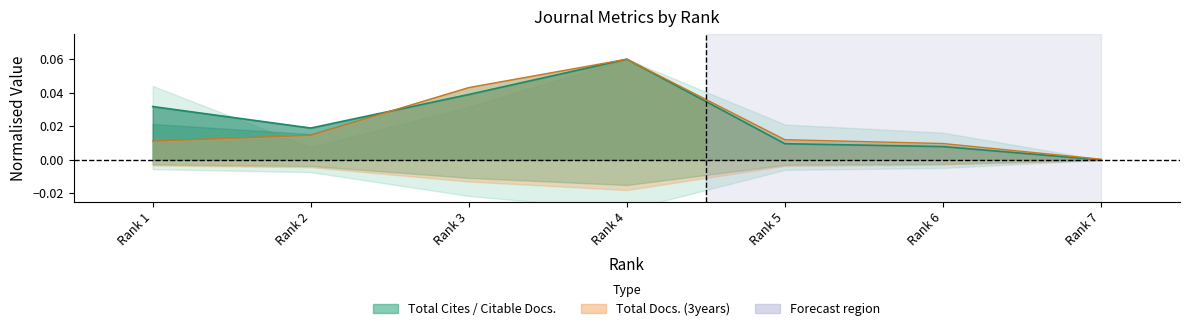

Which series changed the most between Rank 2 and Rank 4?

Total Docs. (3years)